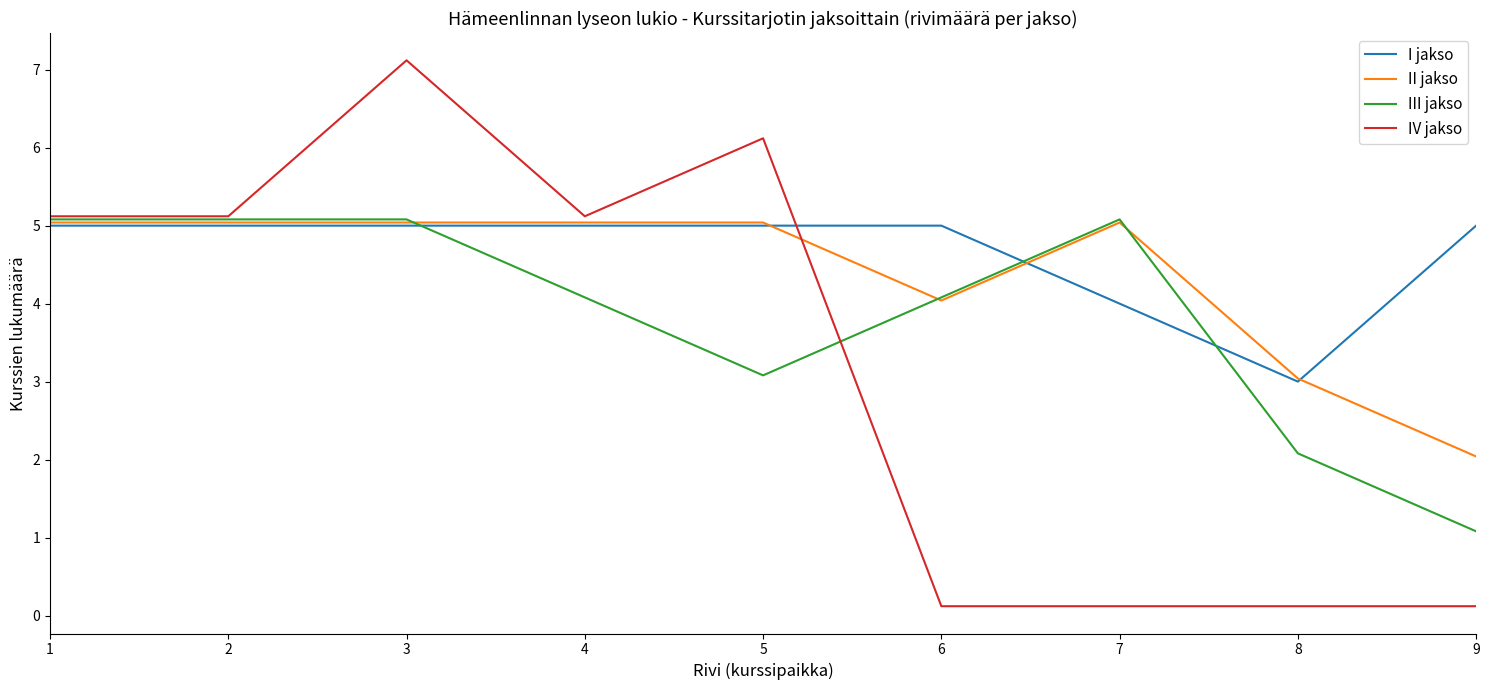

At how many categories does at least one series exceed 0?

9